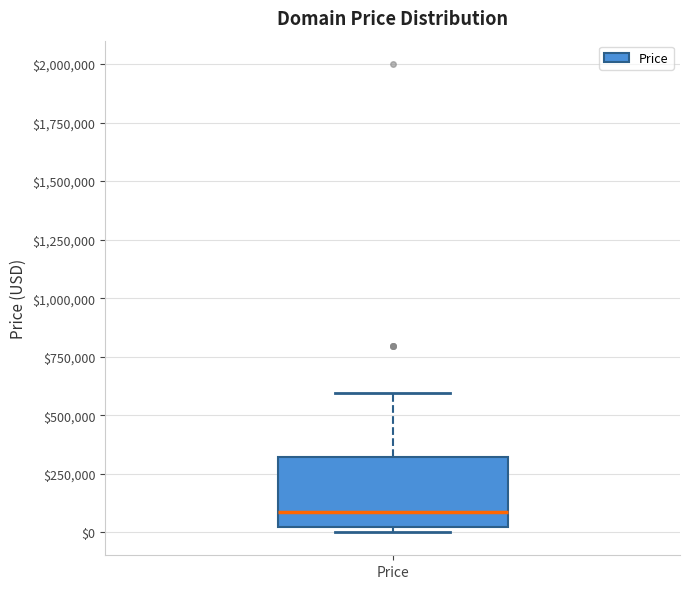

Transcribe this box plot: give where the median line is, the range the box spans, and where the two whiskers end, as read against the y-axis. The values are not printed on the chart, so give them approximately, as read against the axis.

median 100000, box 0 to 300000, whiskers 0 (just below the box's lower edge) to 600000